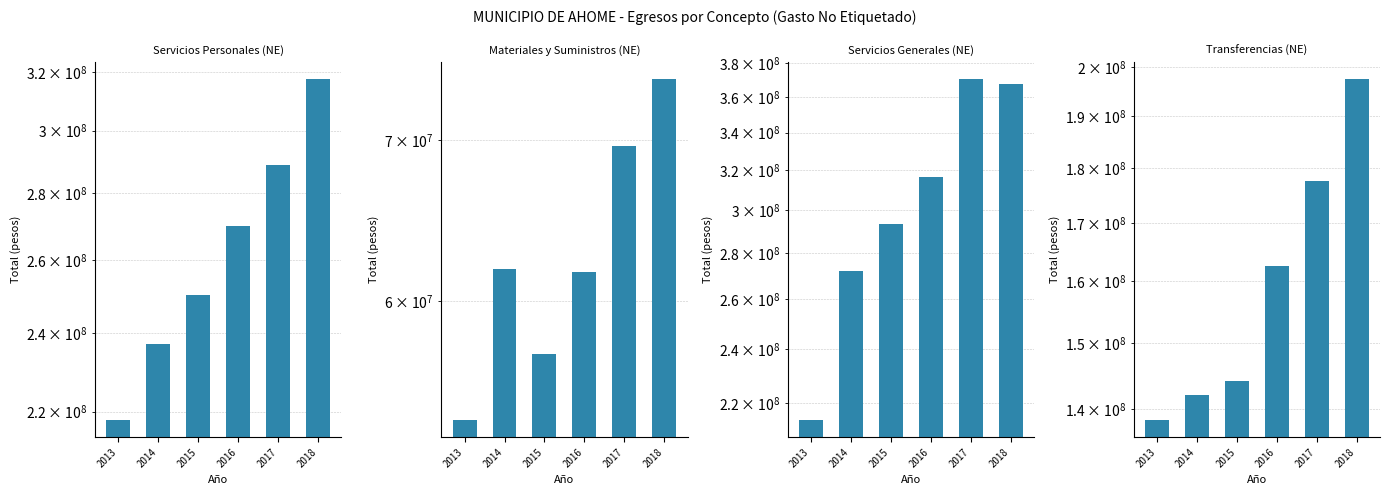

What are all the series names shown in the legend?

Servicios Personales (NE), Materiales y Suministros (NE), Servicios Generales (NE), Transferencias (NE)